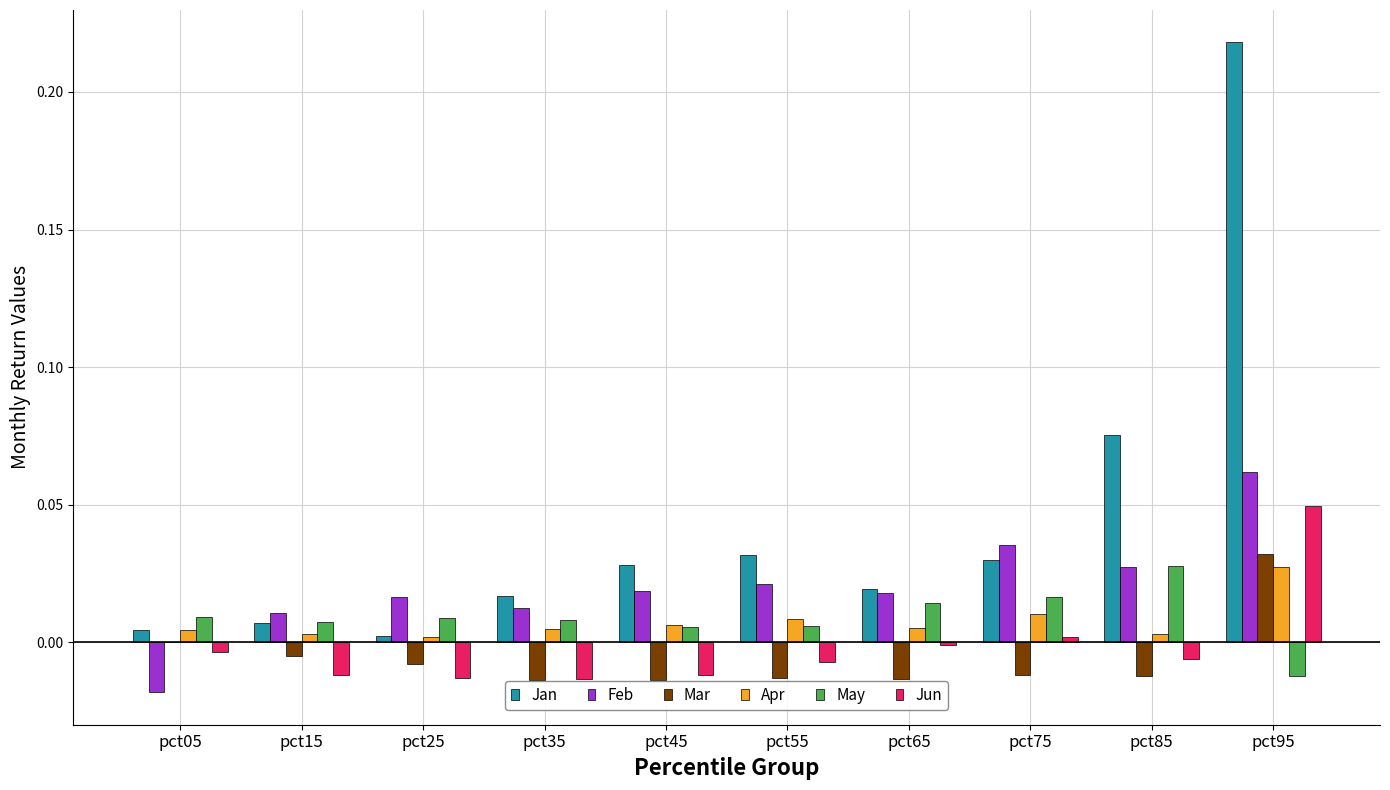

Which category has the highest value across all series?

pct95